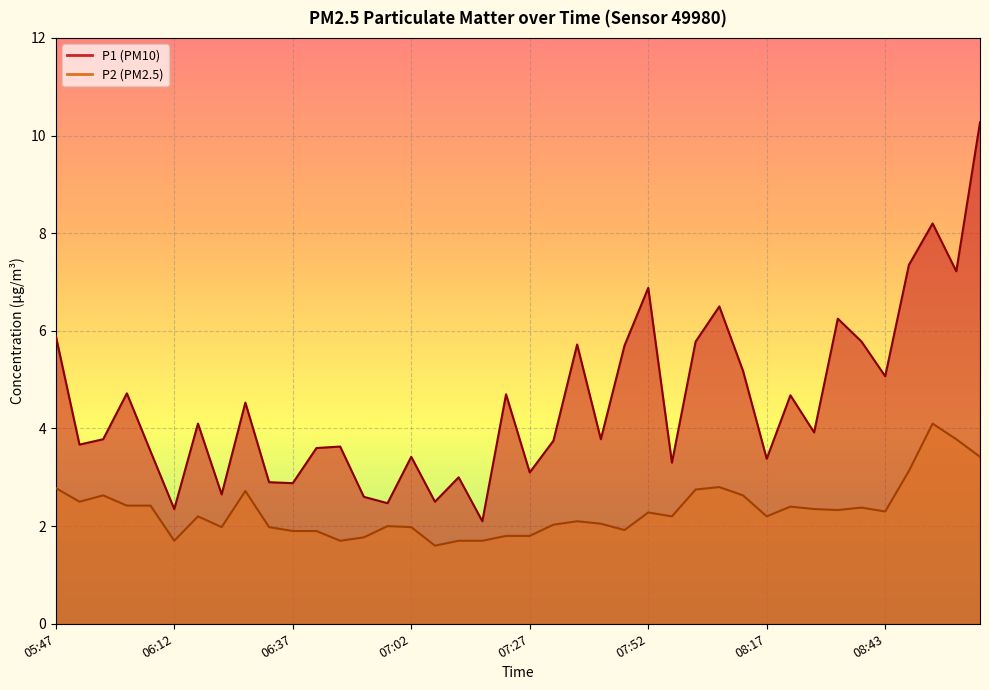

Which series changed the most between 08:02 and 08:17?

P1